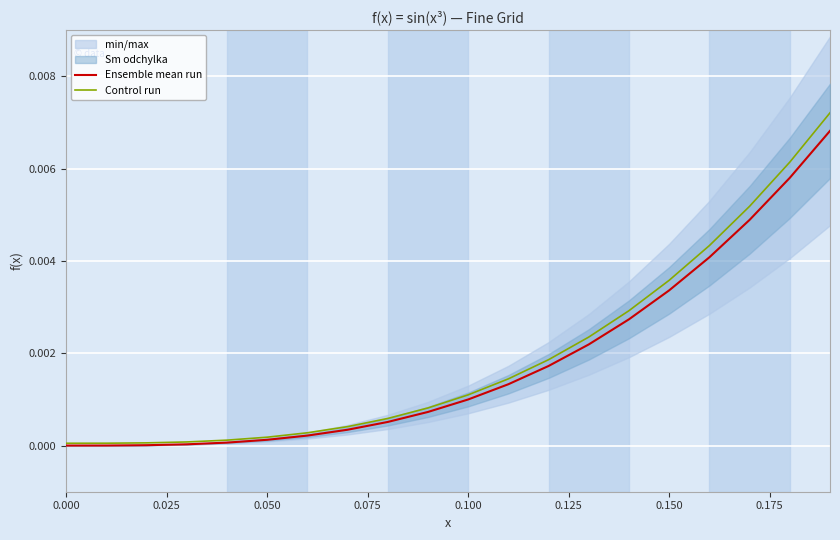

True or false: Ensemble mean run and Control run cross at least once.

False